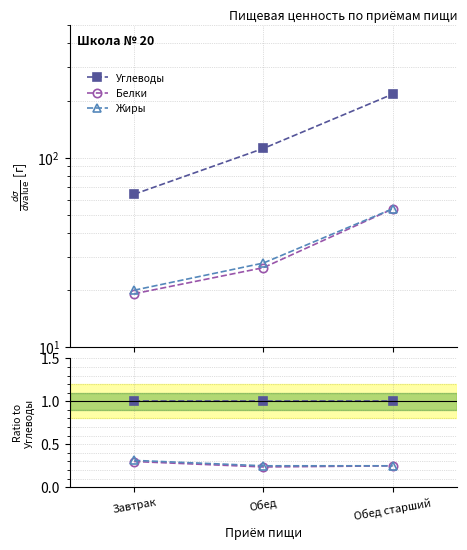

Reading left to right, list all the values displayed in this chart.

Углеводы: Завтрак=1.0	Обед=1.0	Обед старший=1.0
Белки: Завтрак=0.3	Обед=0.2	Обед старший=0.2
Жиры: Завтрак=0.3	Обед=0.2	Обед старший=0.2